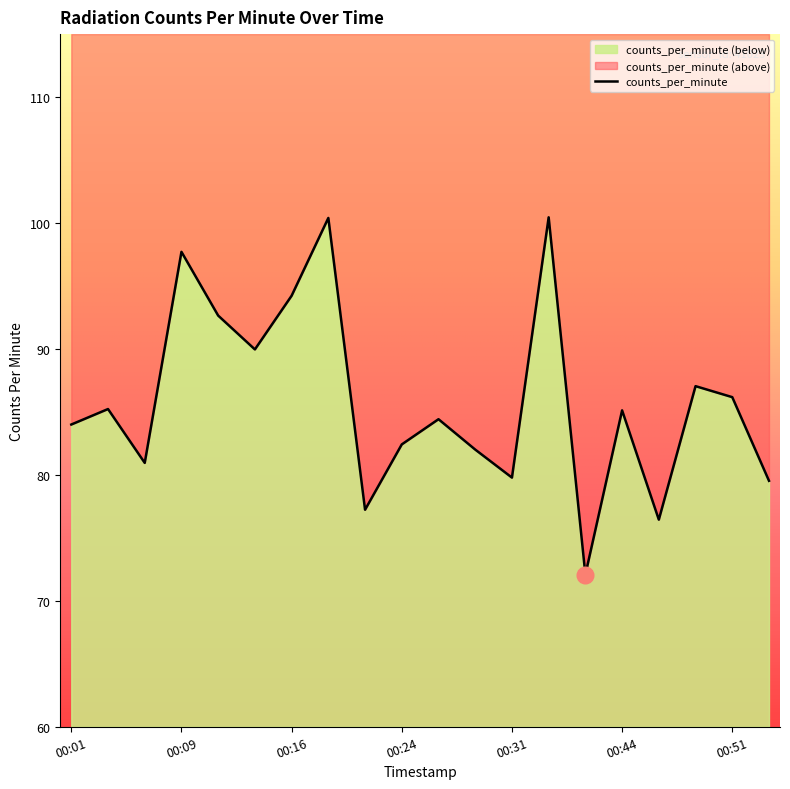

How many series are shown in this chart?

1